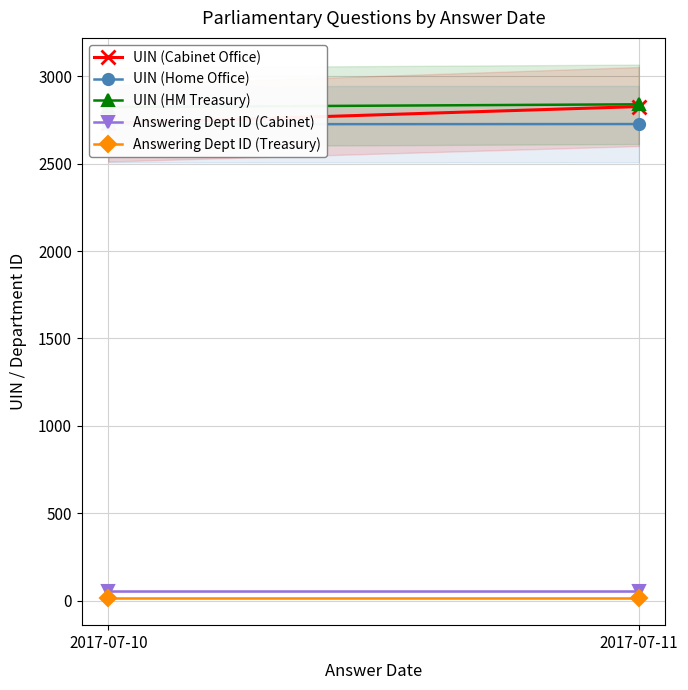

Which series has the widest spread of values?

UIN (Cabinet Office)